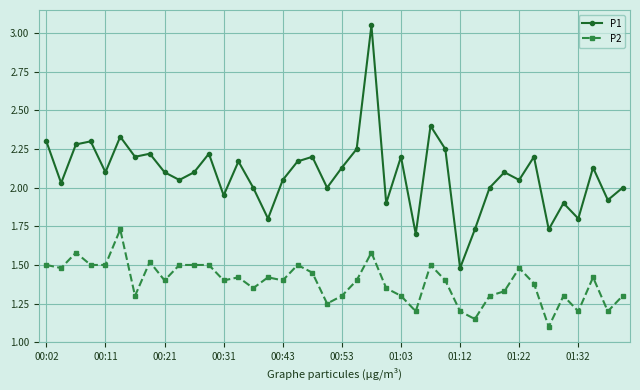

What is the minimum value for P1?

1.5